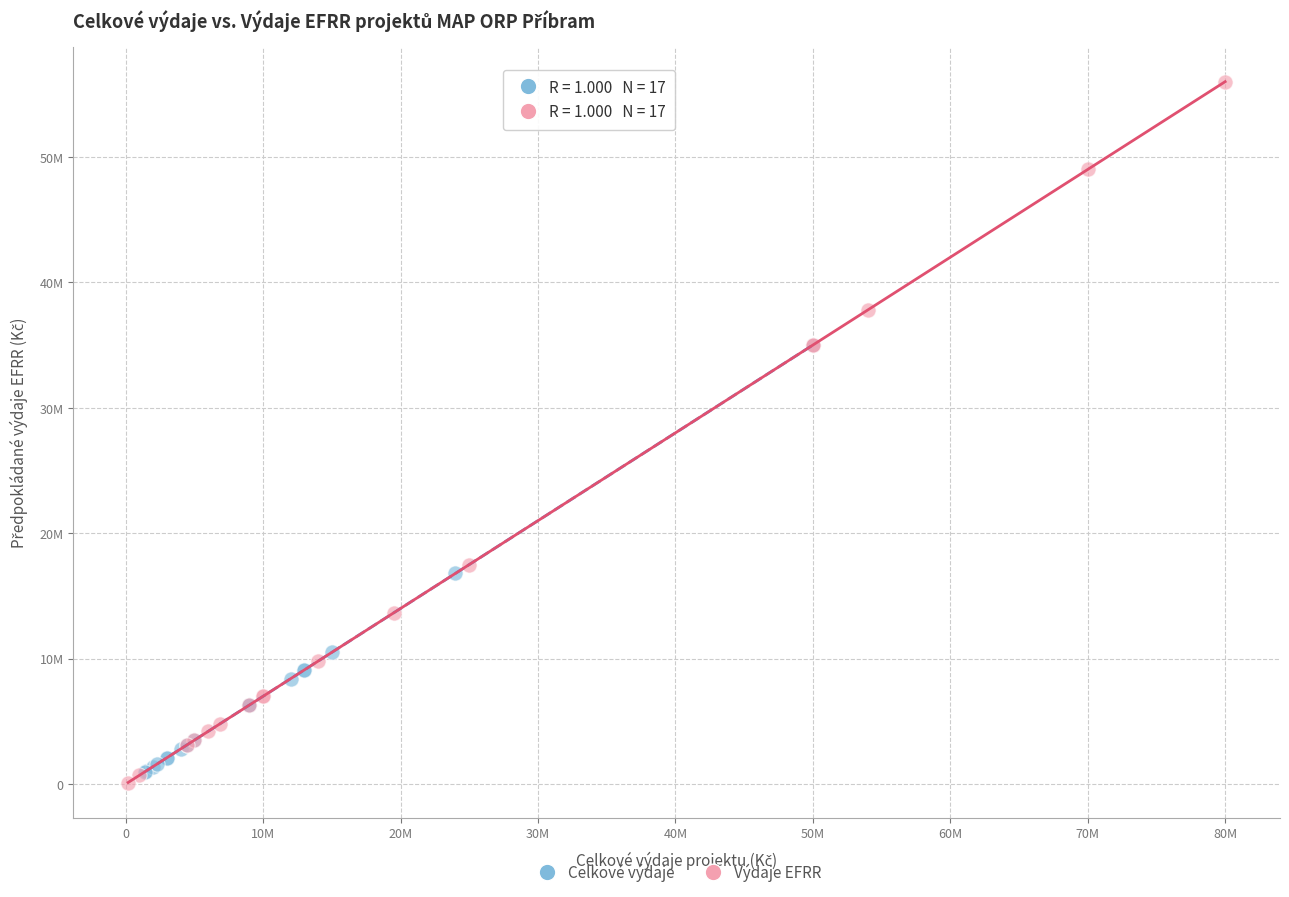

Which series reaches the minimum Y coordinate?

Výdaje EFRR